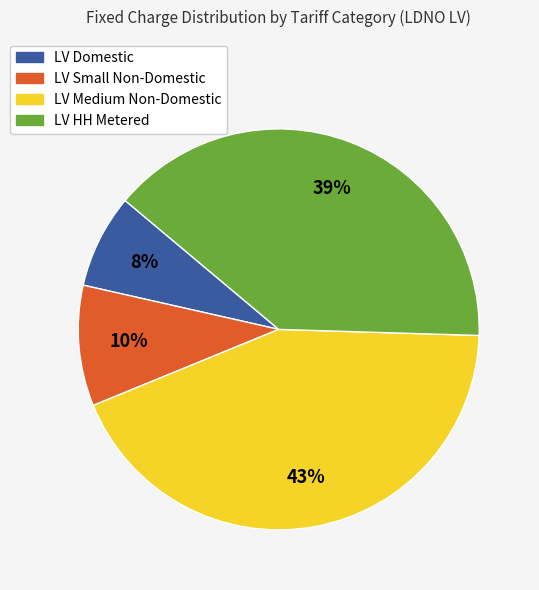

To the nearest percent, what is the difference between the LV Medium Non-Domestic and LV HH Metered slice percentages?

4%